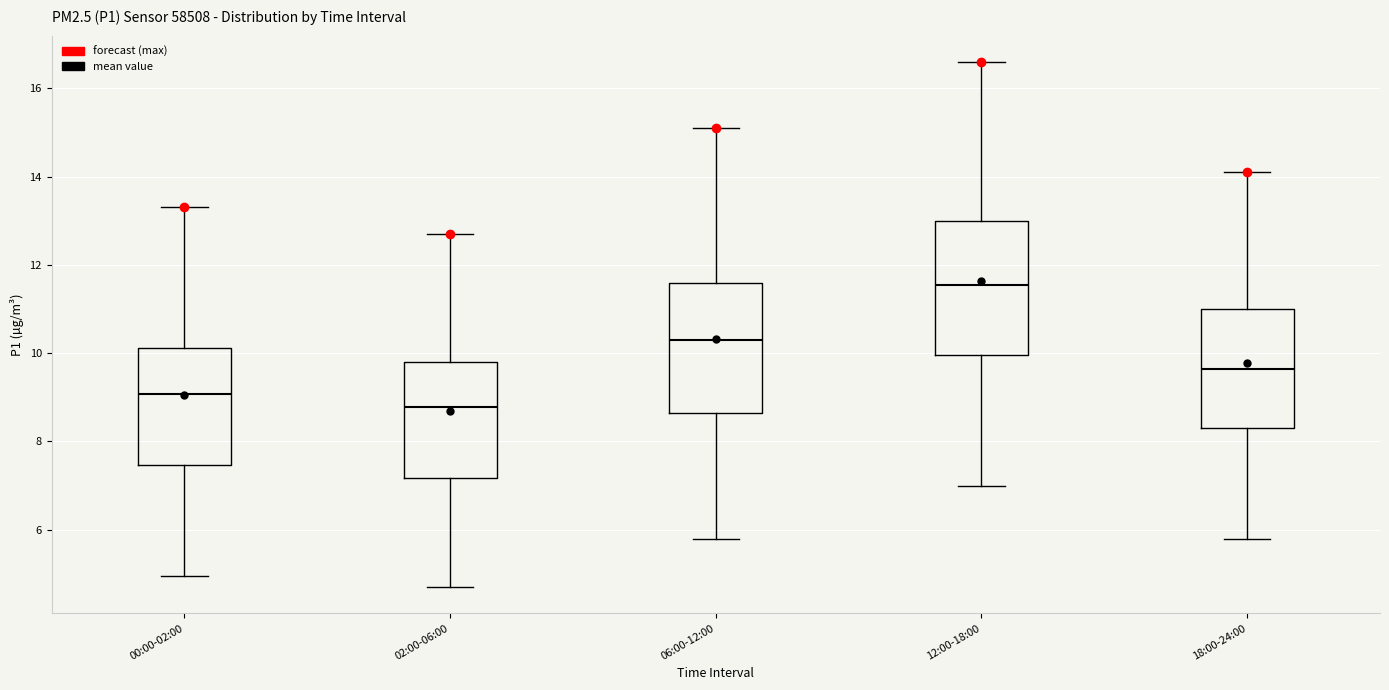

Reading left to right, read every box against the y-axis: the position of its median line, the range the box covers, and the ends of its whiskers. The values are not printed on the chart, so give them approximately, as read against the axis.

00:00-02:00: median 9.0, box 7.4 to 10.2, whiskers 5.0 to 13.4
02:00-06:00: median 8.8, box 7.2 to 9.8, whiskers 4.8 to 12.8
06:00-12:00: median 10.4, box 8.6 to 11.6, whiskers 5.8 to 15.2
12:00-18:00: median 11.6, box 10.0 to 13.0, whiskers 7.0 to 16.6
18:00-24:00: median 9.6, box 8.4 to 11.0, whiskers 5.8 to 14.2